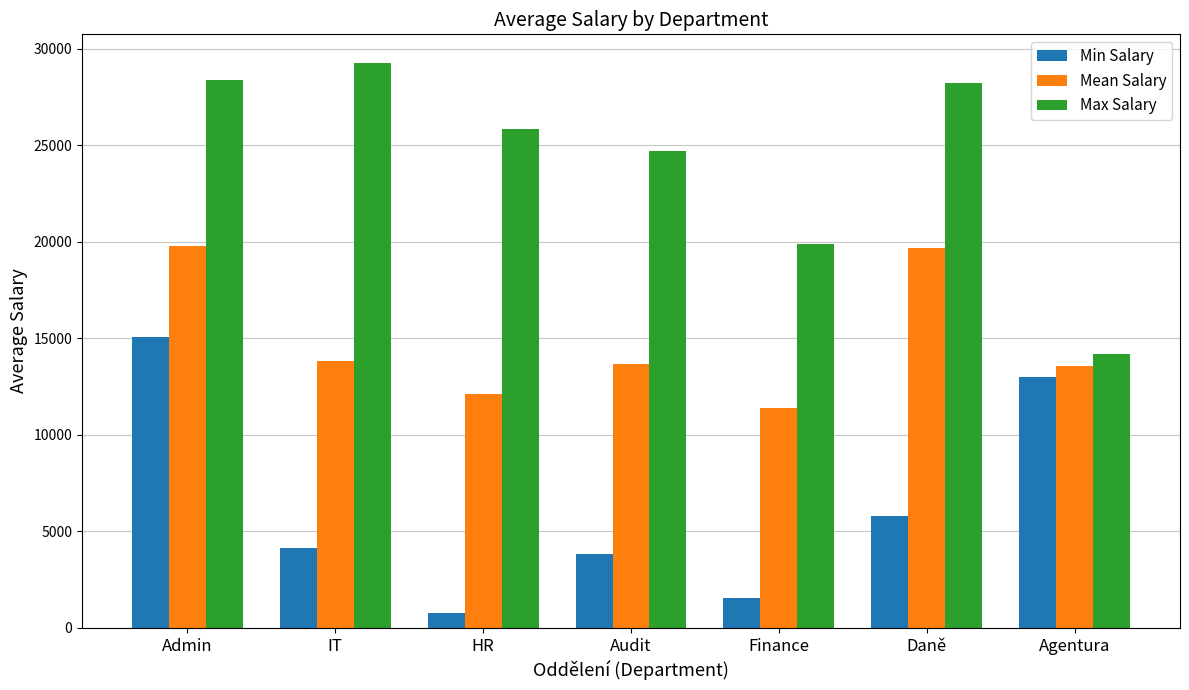

What is the difference between the highest and lowest values at Daně?

22432.9